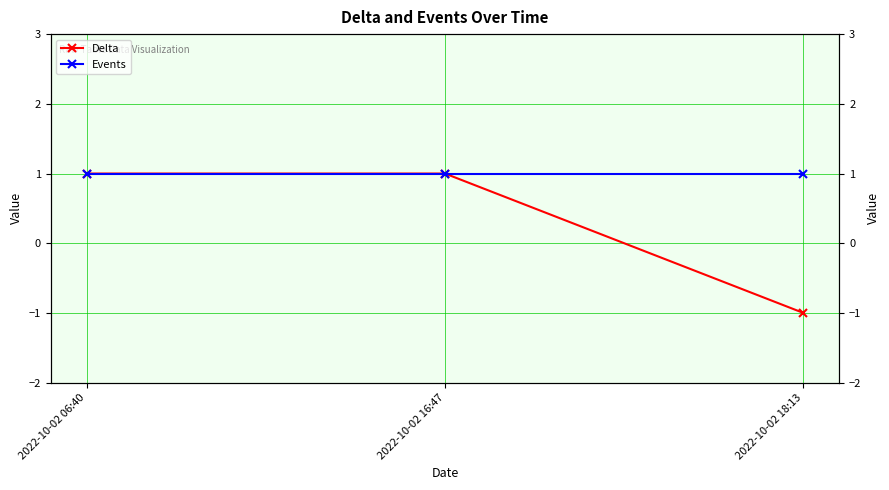

At how many categories does at least one series exceed 0?

3